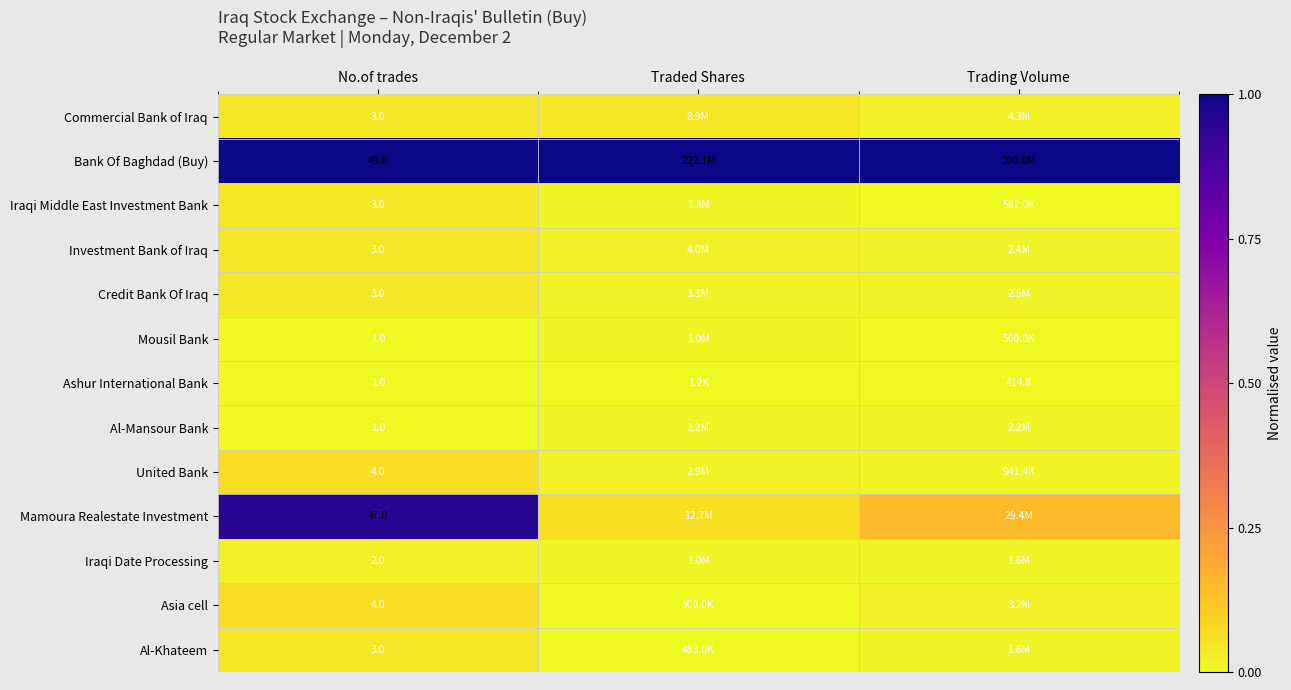

List the labels in order of Ashur International Bank value, smallest first.

No.of trades, Traded Shares, Trading Volume